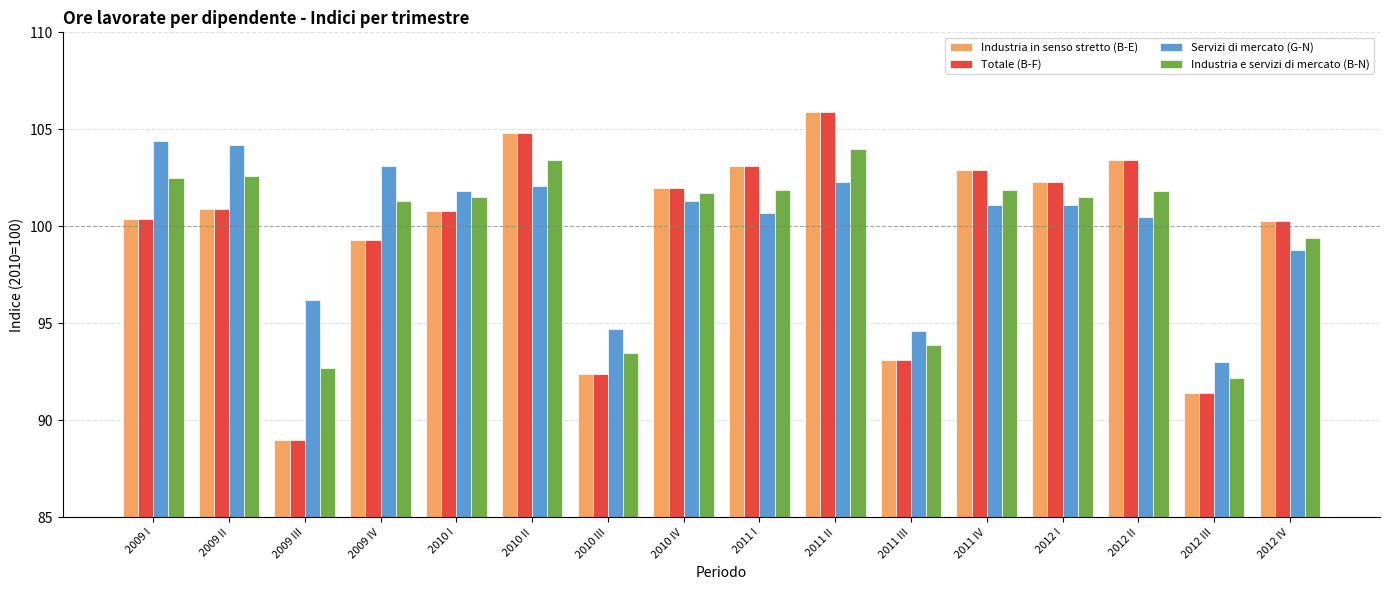

Is the value of Industria in senso stretto (B-E) at 2010 II greater than the value of Totale (B-F) at 2011 II?

No